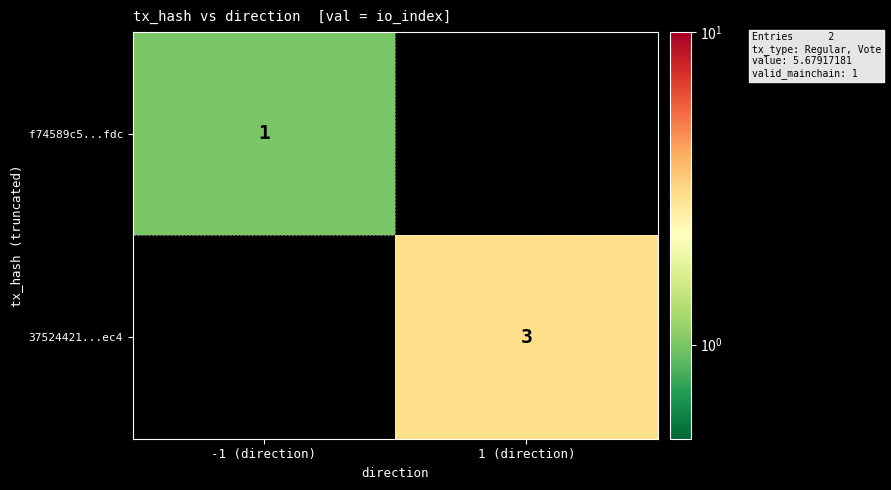

Is it true that 37524421...ec4 equals 4 at 1 (direction)?

False